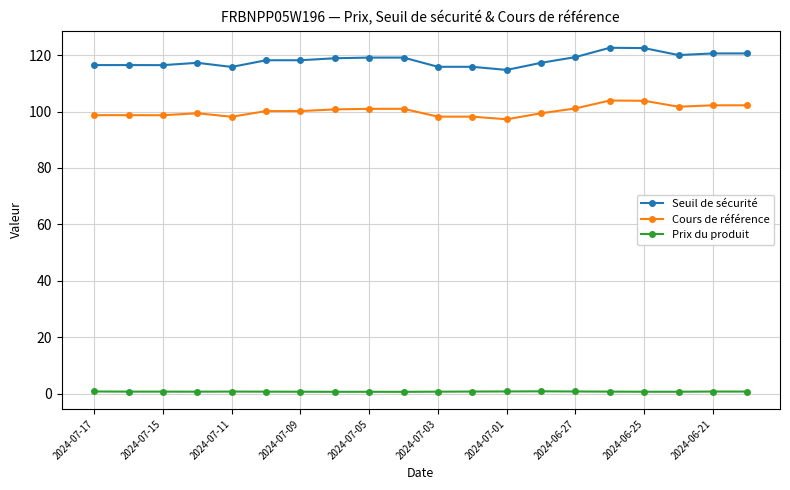

What is the value of the Cours de référence point at the 20th from the left?

102.2